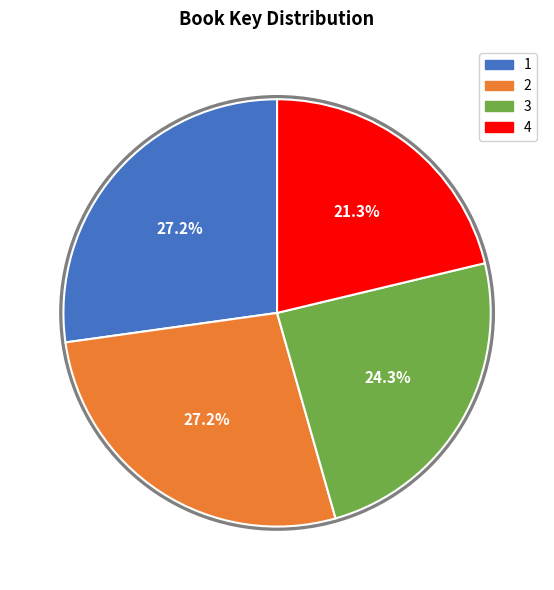

To the nearest percent, what is the difference between the 1 and 4 slice percentages?

6%